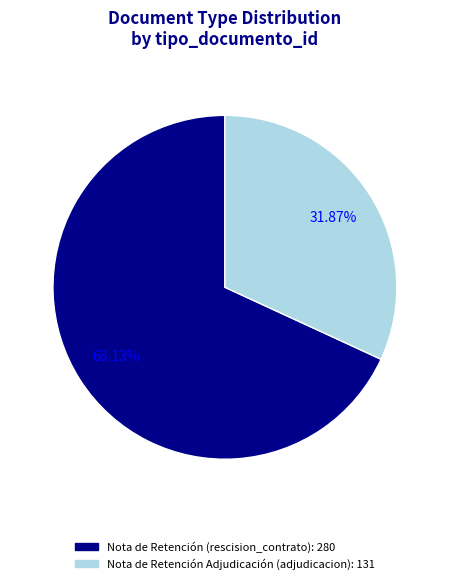

To the nearest percent, what is the difference between the largest and smallest slice percentages?

36%